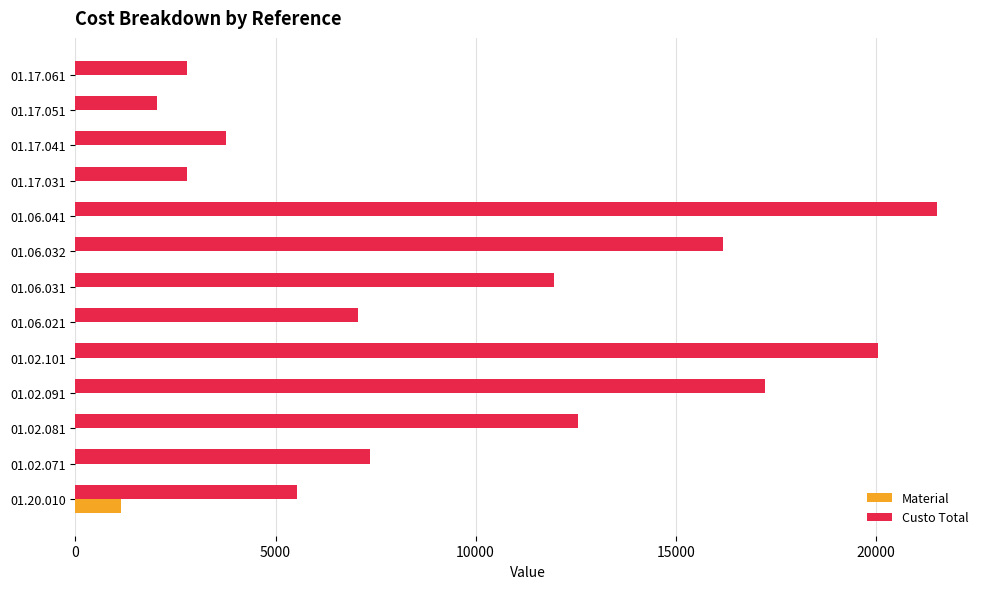

What is the highest value of the Material series?

1145.5